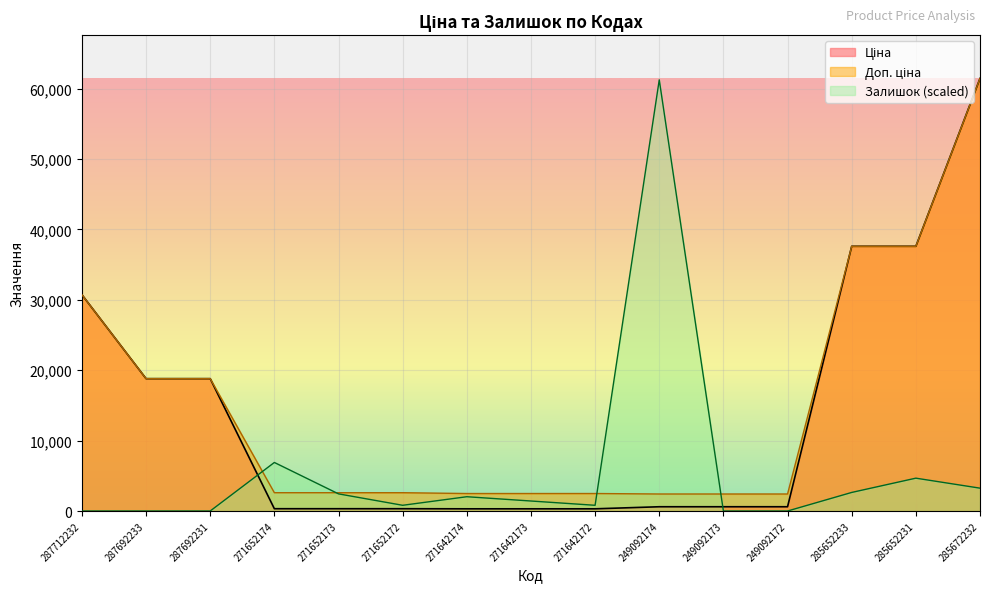

What is the difference between the highest and lowest values at 271642173?

2172.1